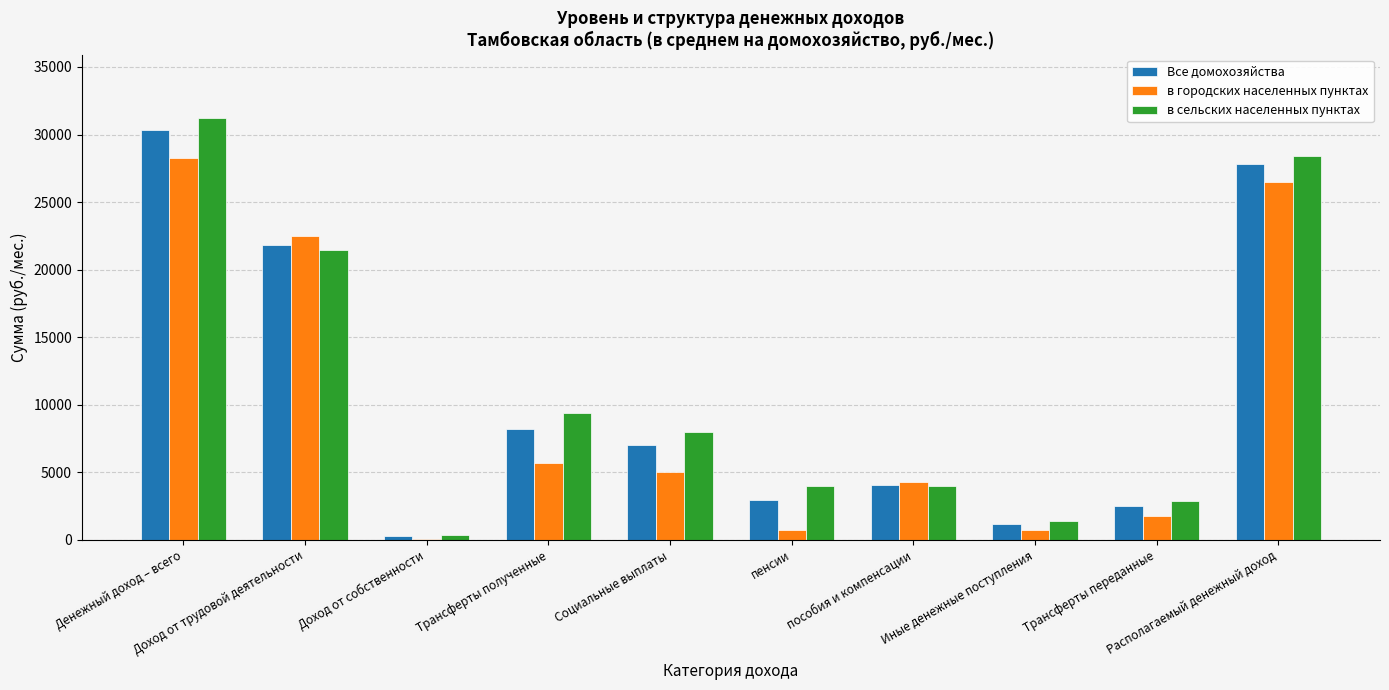

What is the sum of all Все домохозяйства values?

106176.1